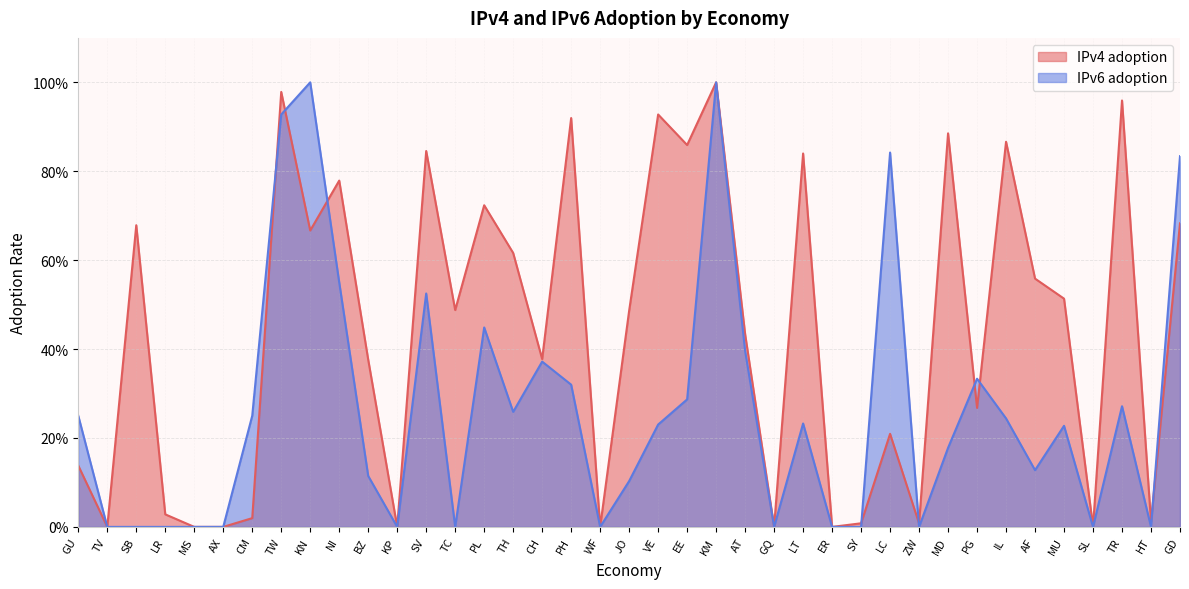

Between which two adjacent categories do IPv4 adoption and IPv6 adoption first intersect?

CM and TW